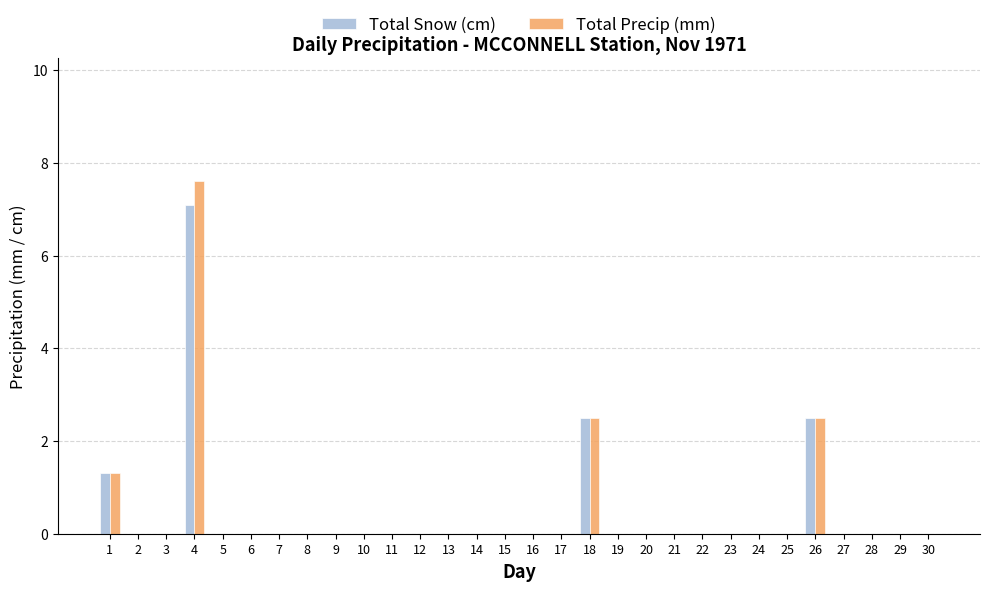

What is the average value of the Total Precip (mm) series?

0.5